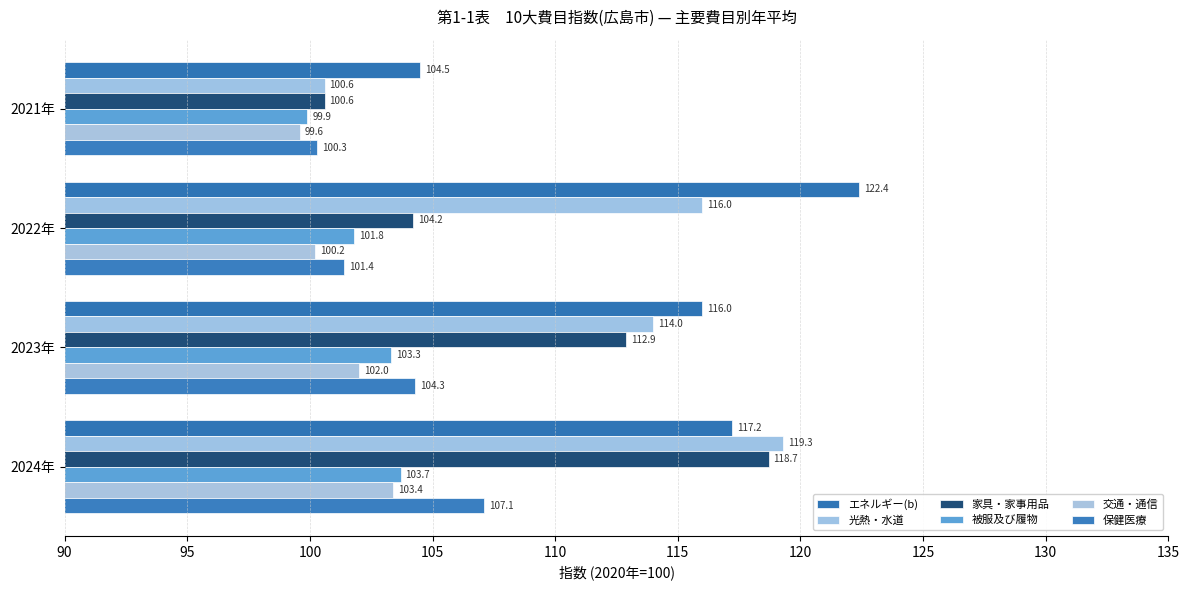

Which series has the widest spread of values?

光熱・水道